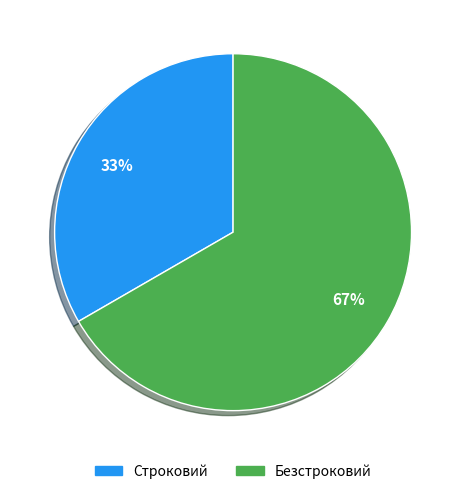

Combined, do Безстроковий and Строковий account for over 50%?

Yes